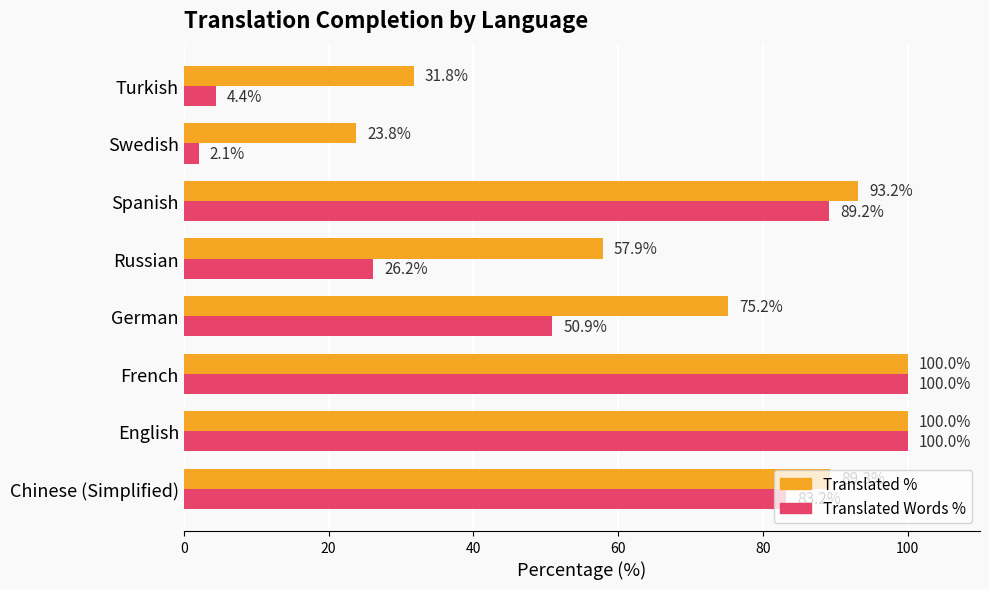

Which label corresponds to the smallest value in the chart?

Swedish